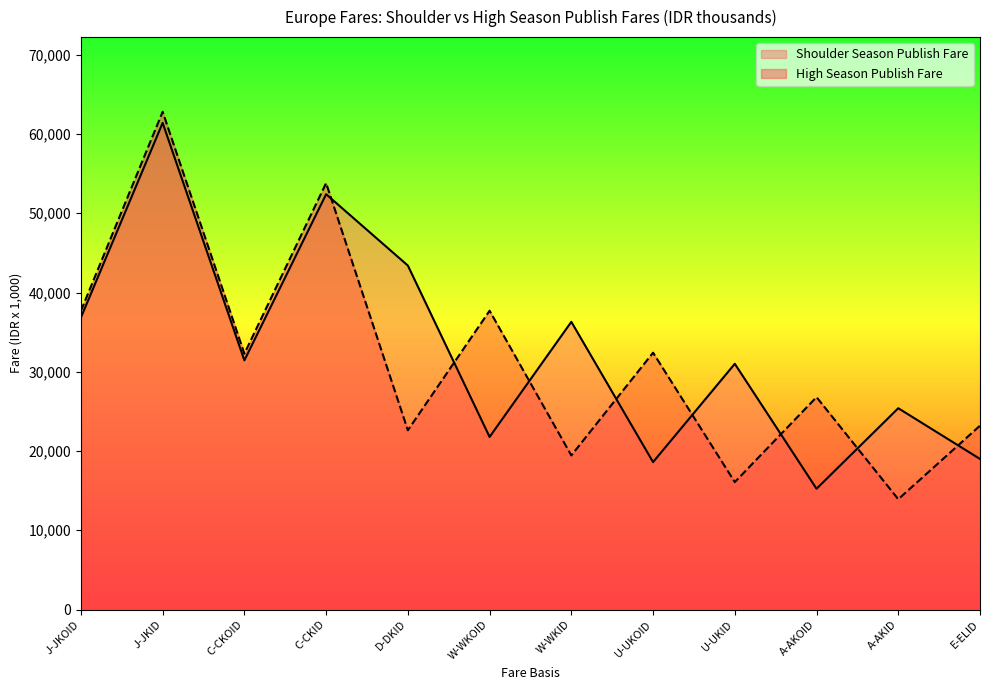

Rank the series by their average value, from highest to lowest.

Shoulder Season Publish Fare, High Season Publish Fare